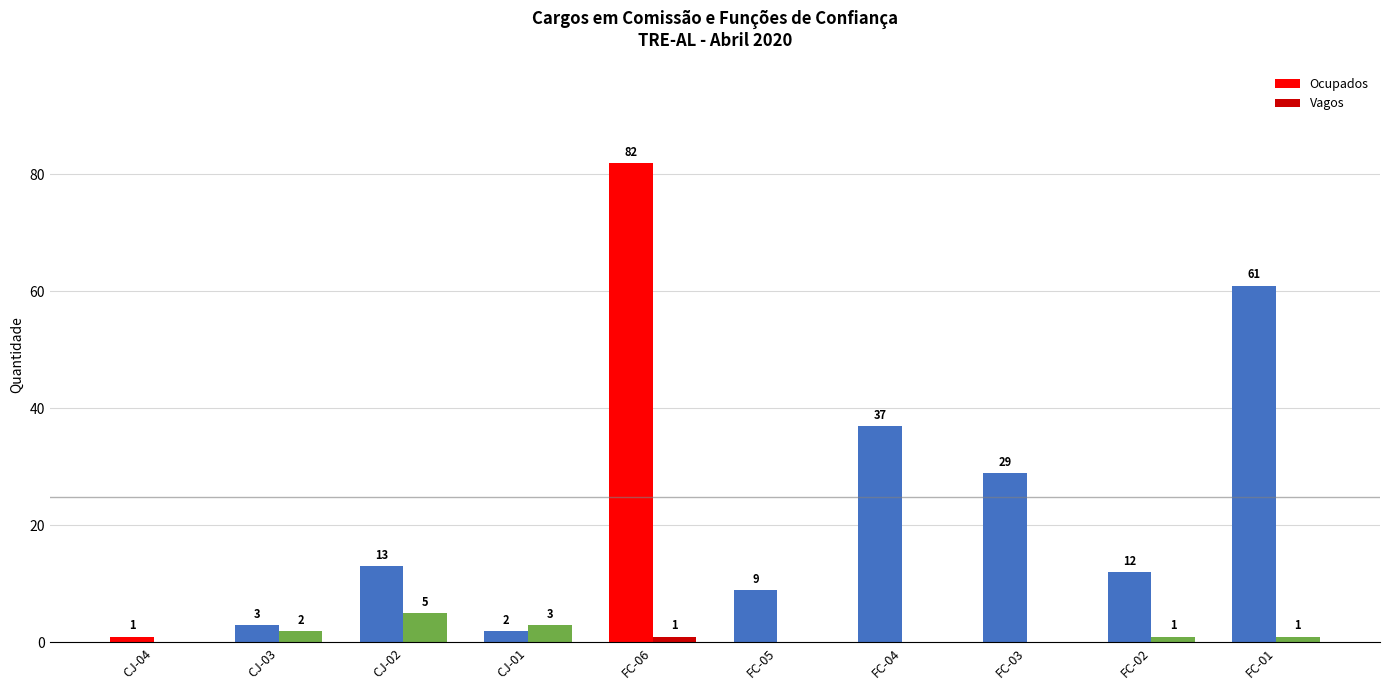

What is the maximum value for Vagos?

5